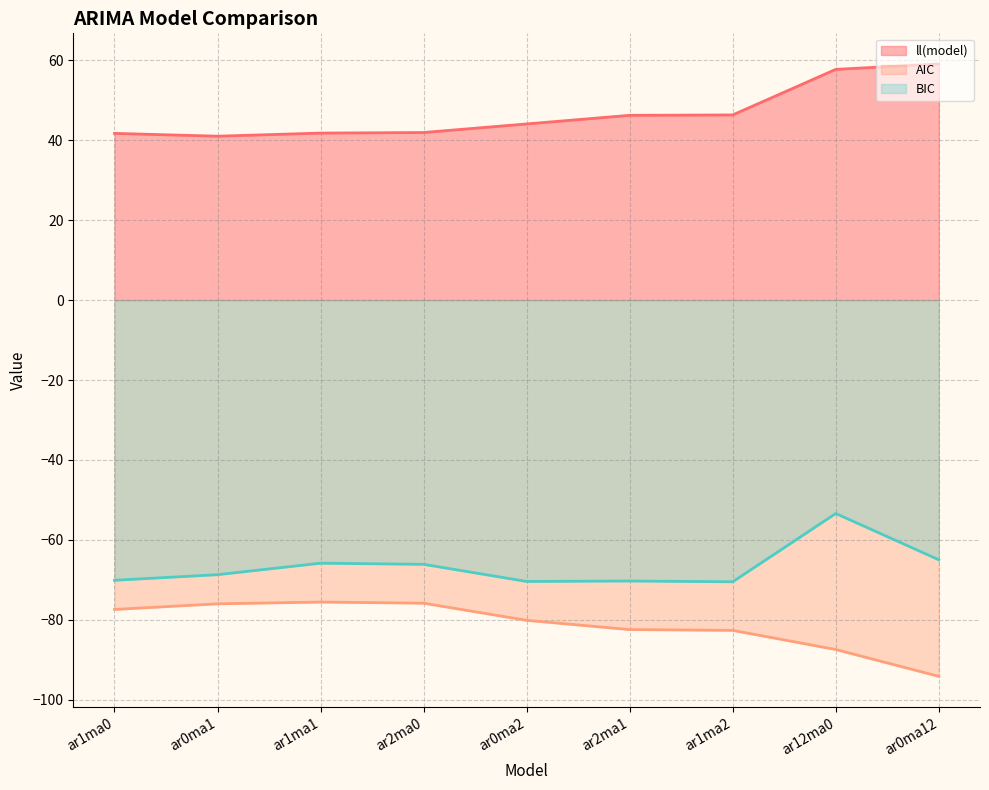

What is the sum of the ll(model) values at ar1ma0 and ar1ma1?

83.5